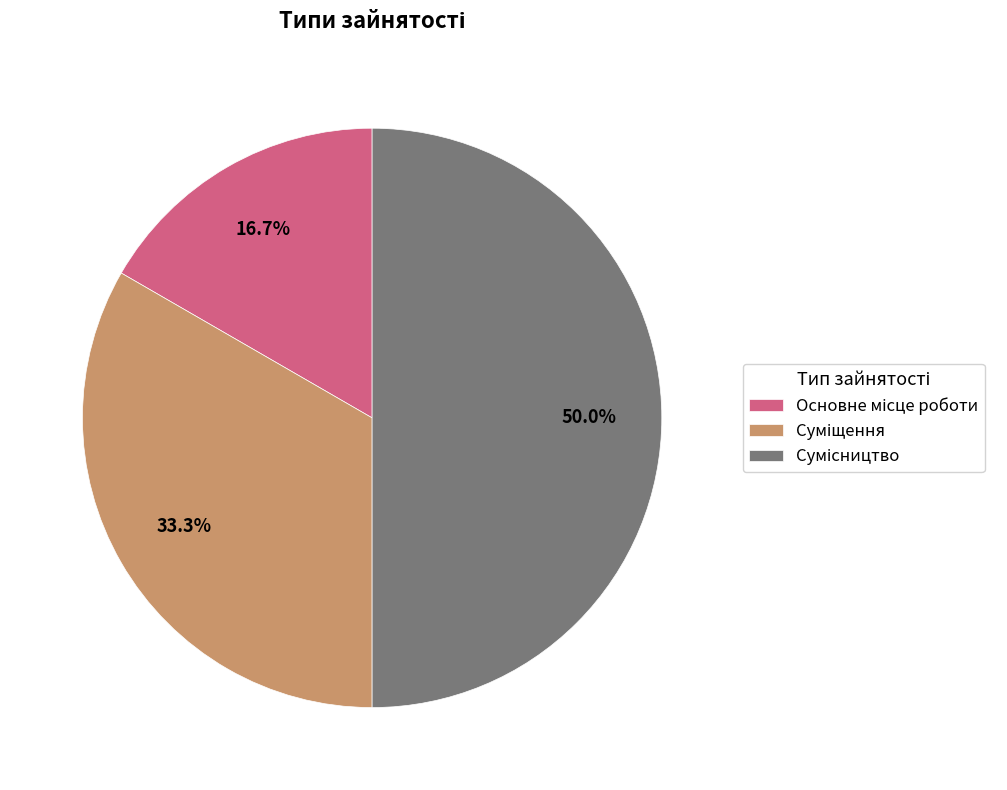

Is it true that Основне місце роботи is 4% of the pie?

False